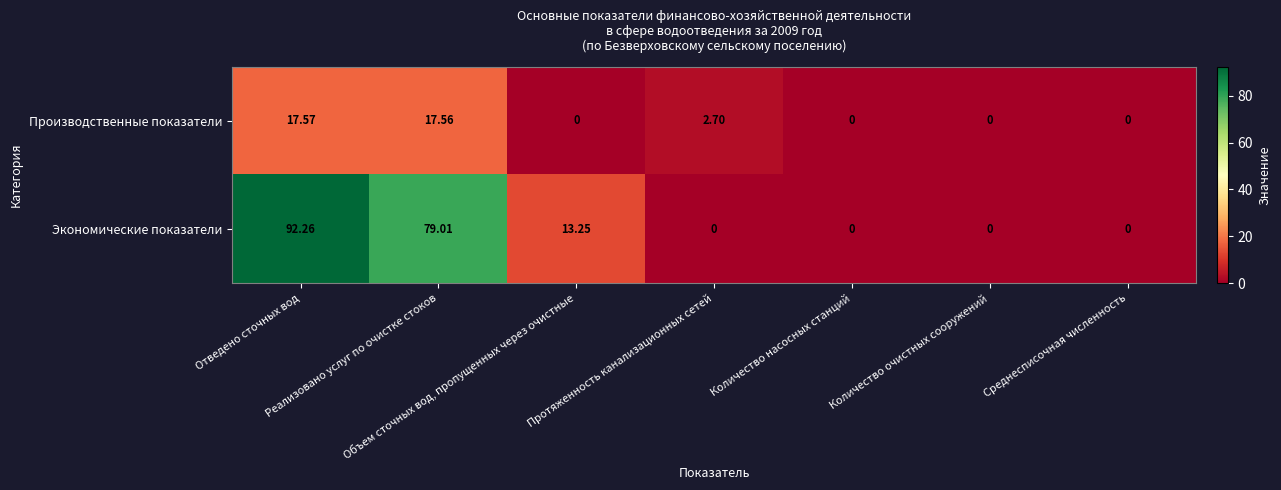

Which series has the largest total across all categories?

Экономические показатели